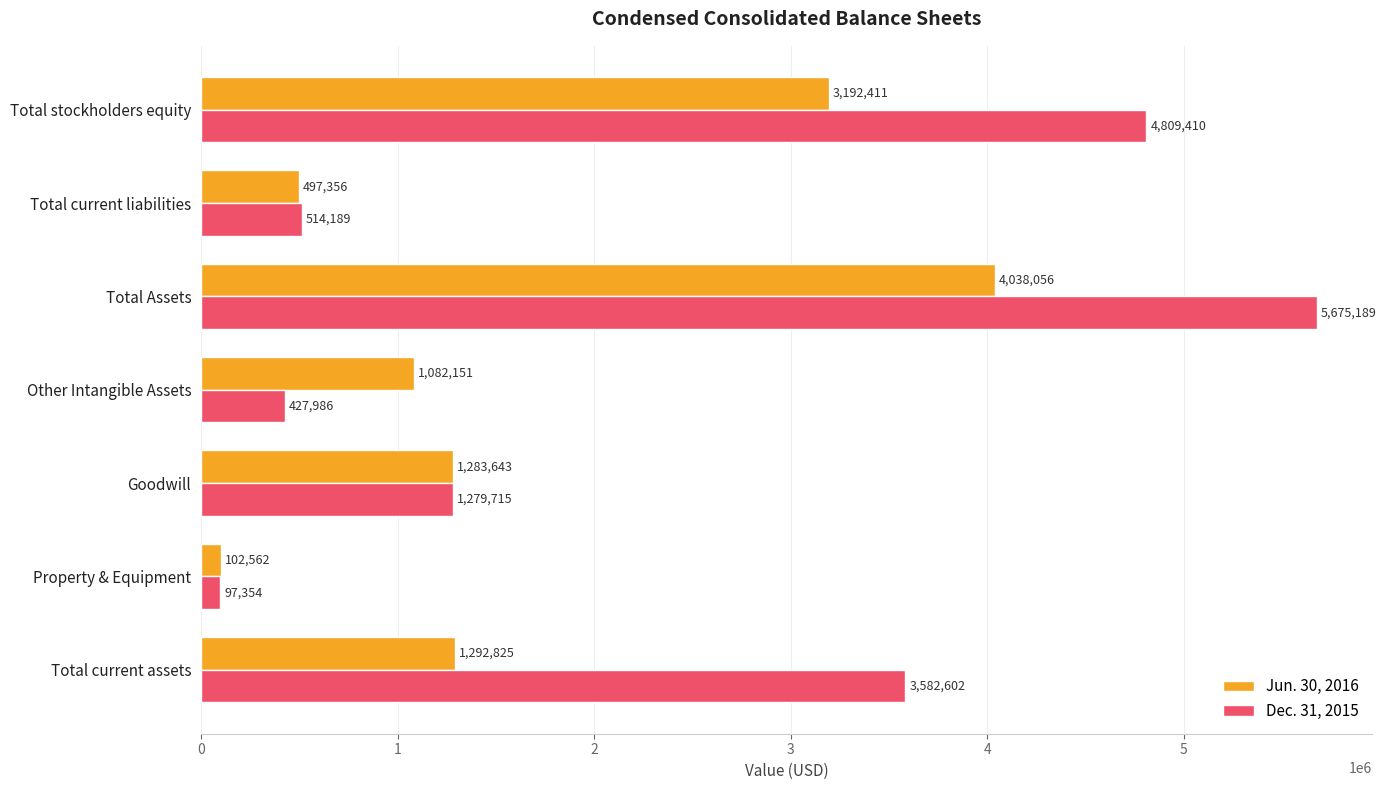

At which category is the sum across all series the highest?

Total Assets